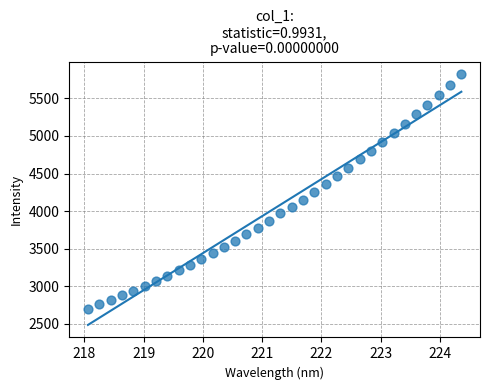

What is the range of Y values (max minus min)?

3119.6